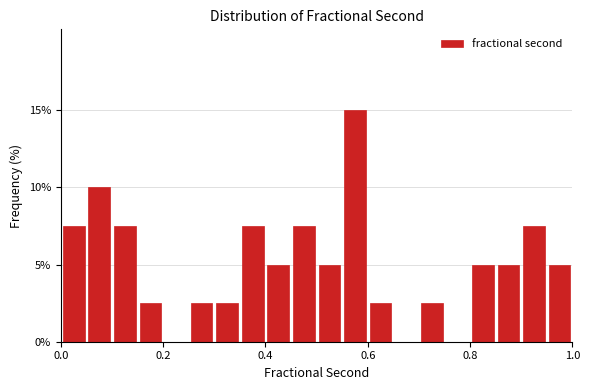

Around what value on the x-axis is the tallest bar? Give the approximate position of its centre, as read against the axis.

0.58